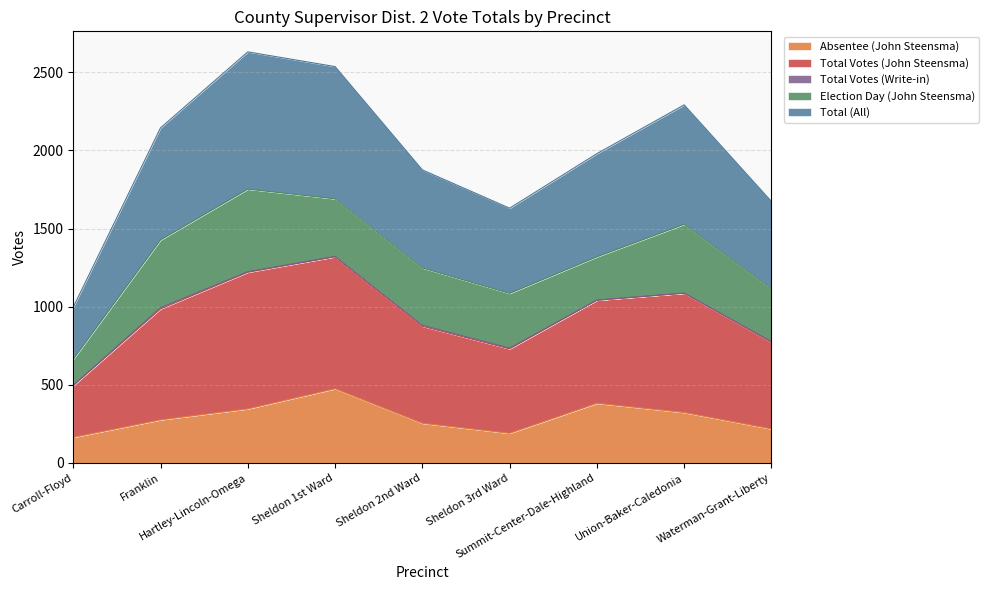

How many interior local valleys does the Total Votes (John Steensma) series have?

1